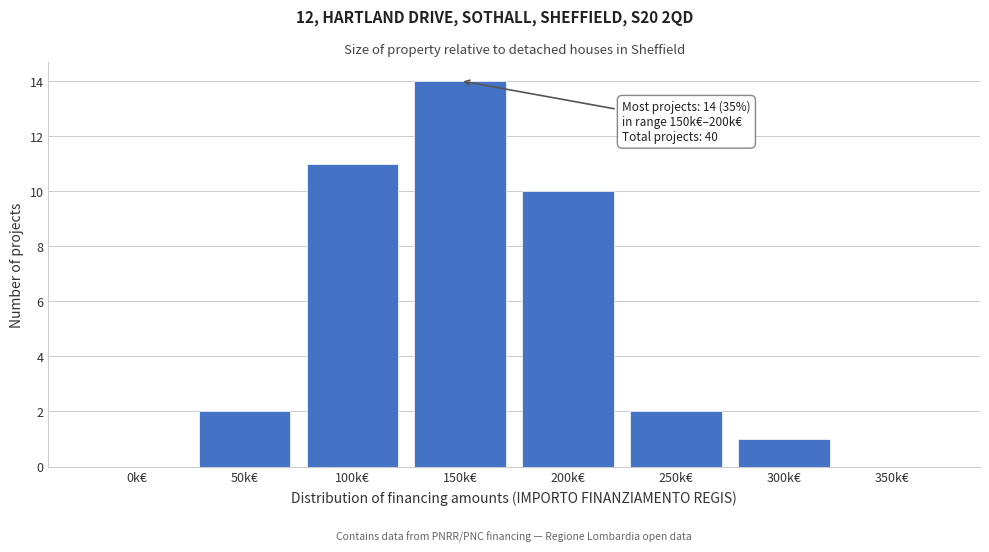

Reading left to right, list all the values displayed in this chart.

0k€=0	50k€=2	100k€=11	150k€=14	200k€=10	250k€=2	300k€=1	350k€=0